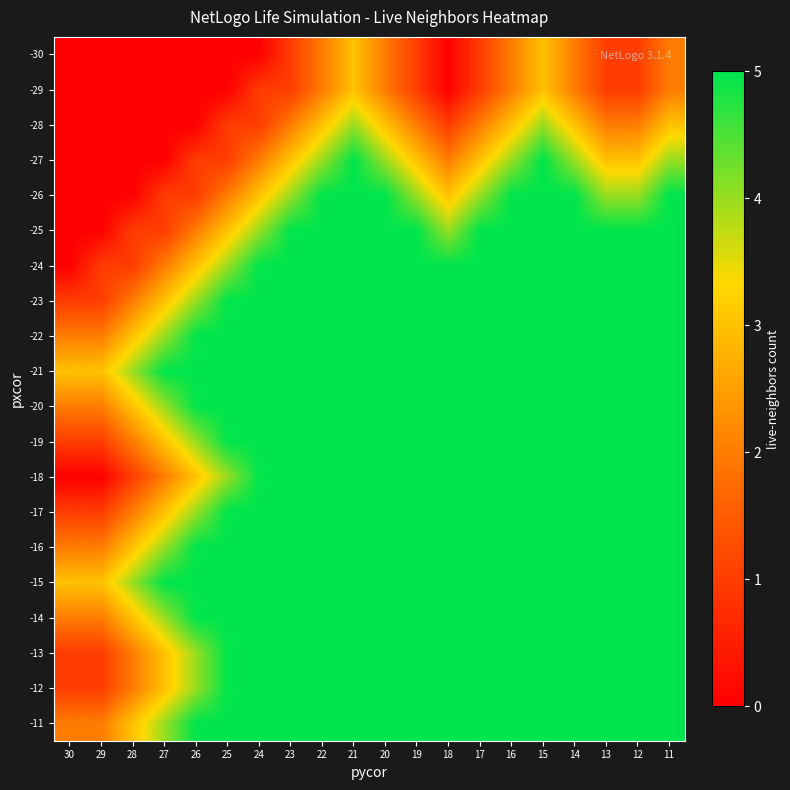

At which category does the chart reach its peak across all series?

21